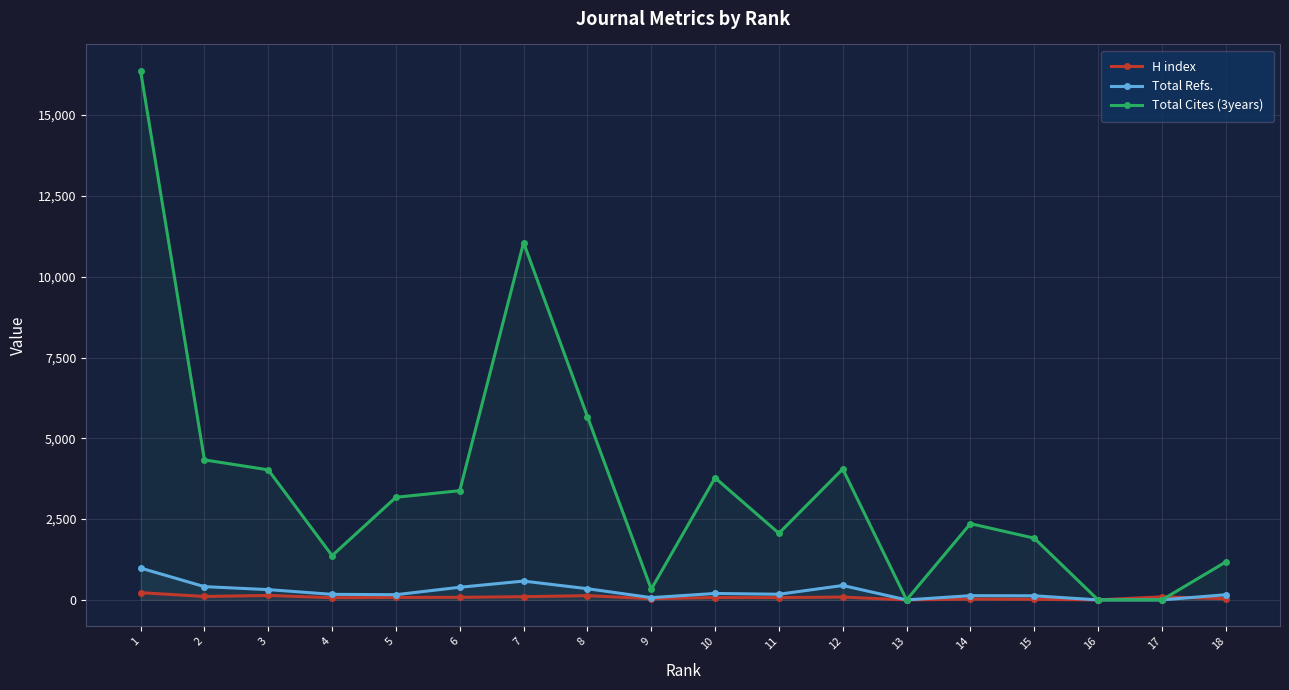

Rank the categories by Total Cites (3years) value from lowest to highest.

13, 16, 17, 9, 18, 4, 15, 11, 14, 5, 6, 10, 3, 12, 2, 8, 7, 1